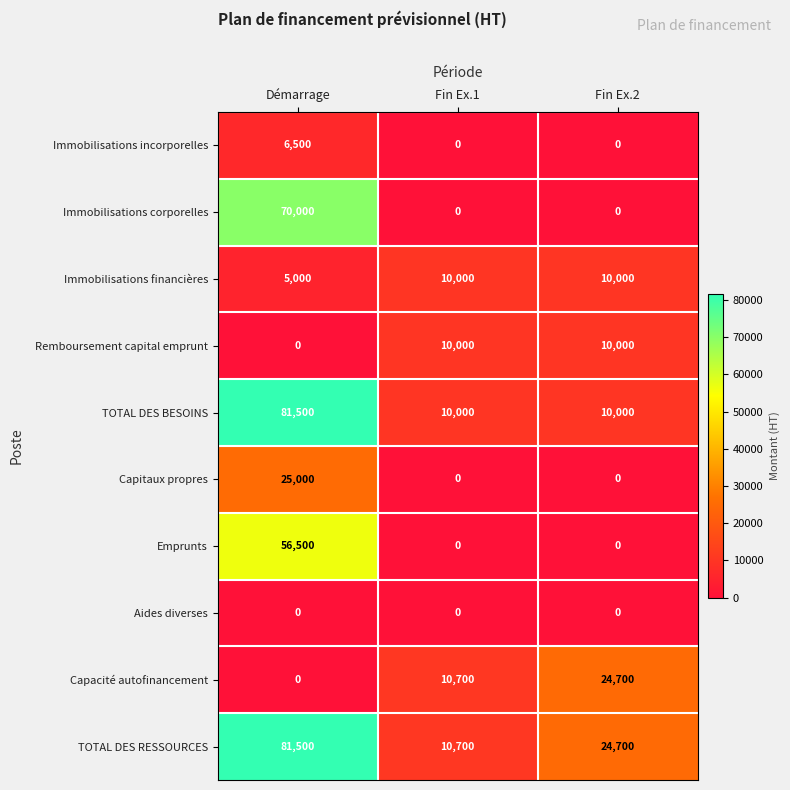

The Emprunts series shows 0 at Fin Ex.1. True or false?

True